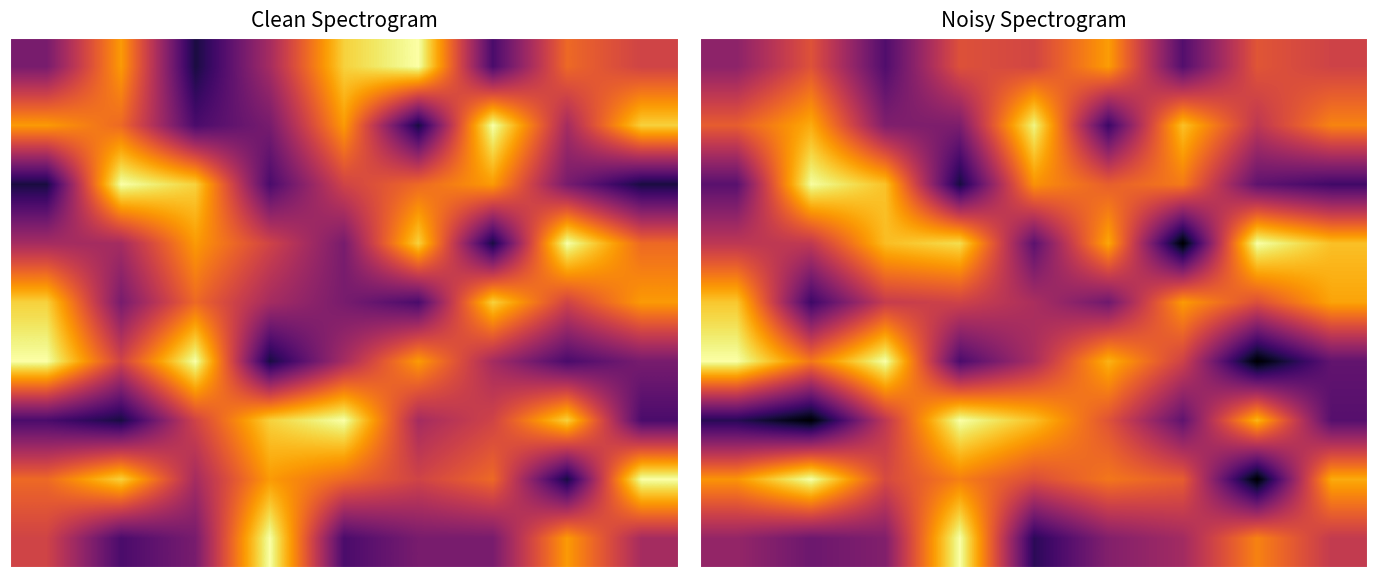

Count the number of categories in the chart.

9